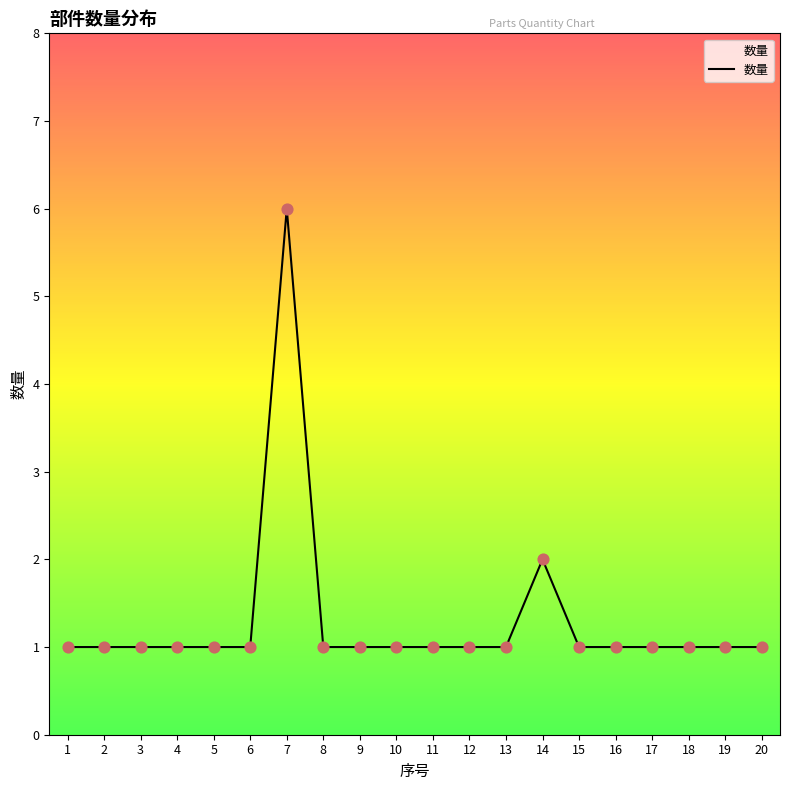

Where is the data nearest to the value 3?

14